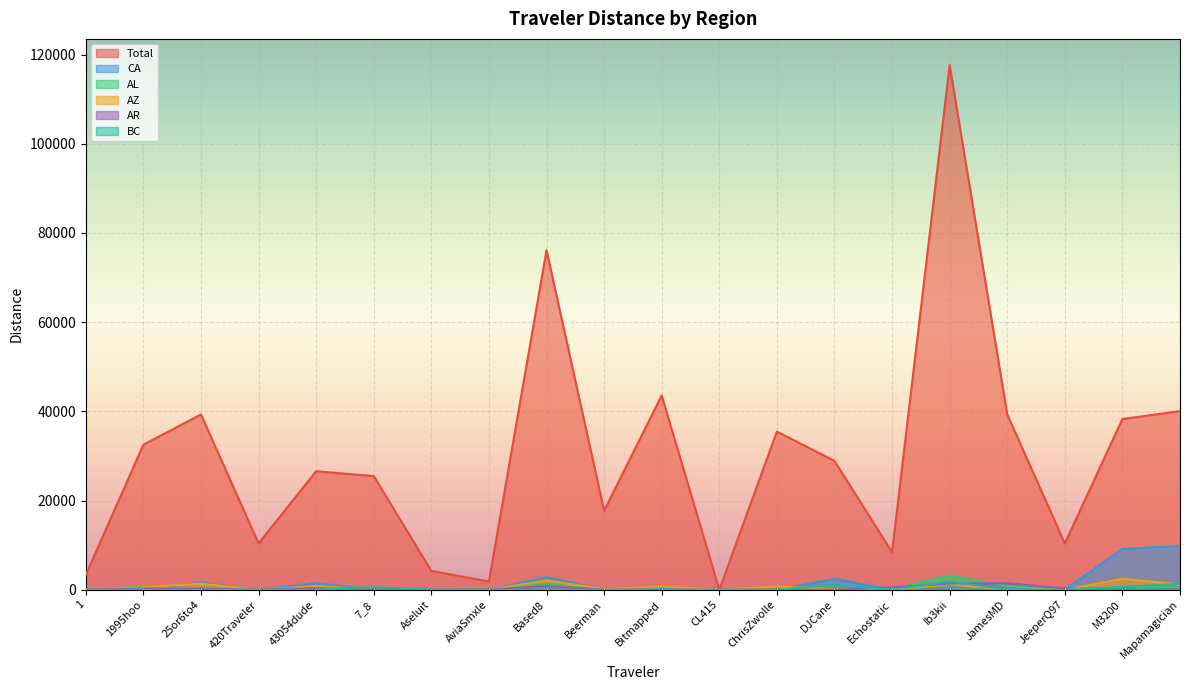

What is the difference between the maximum and minimum values in the AL series?

3215.9